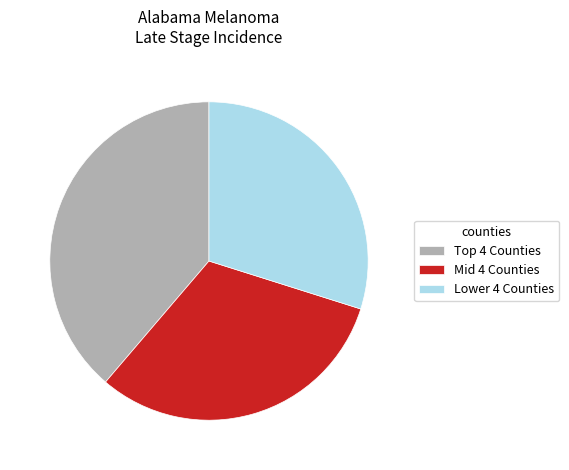

Rank the categories by value from lowest to highest.

Lower 4 Counties, Mid 4 Counties, Top 4 Counties